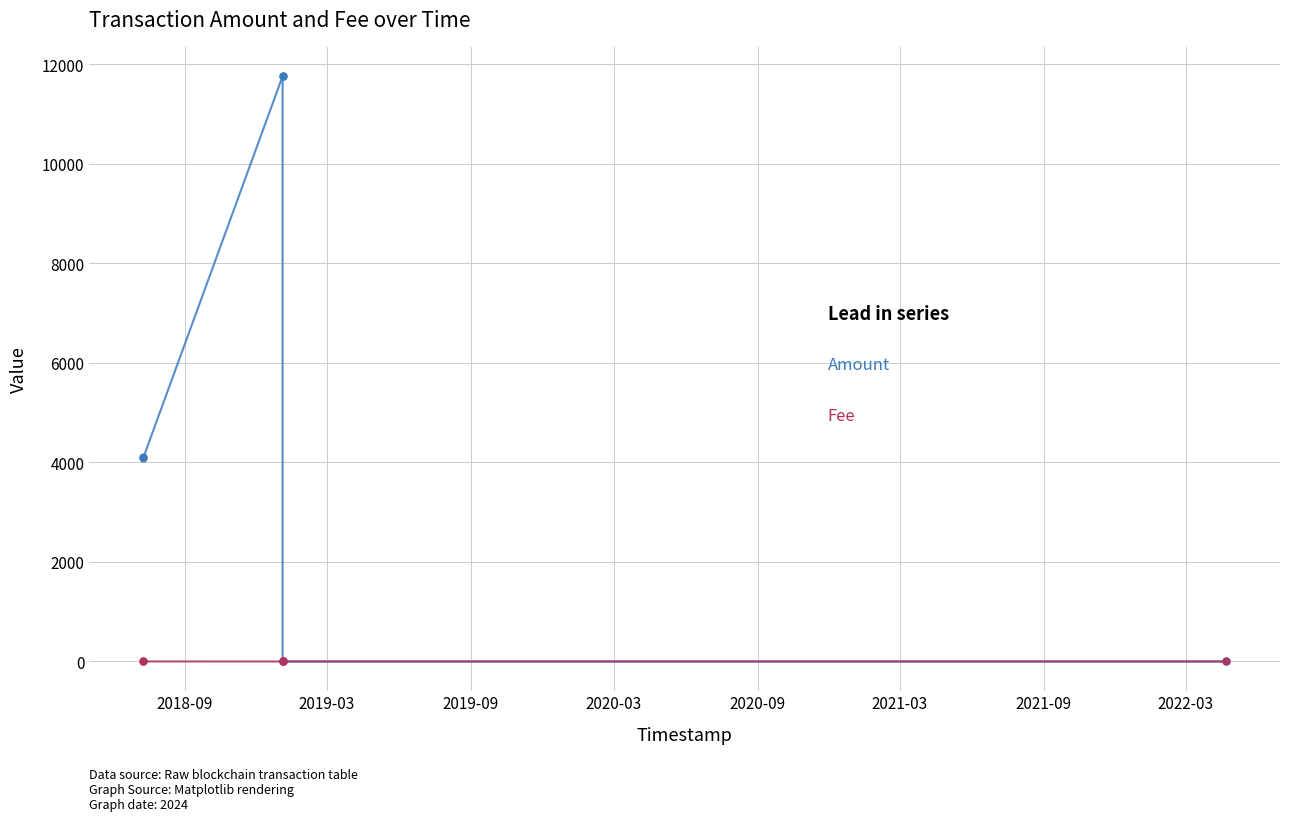

What is the greatest value displayed?

11761.3